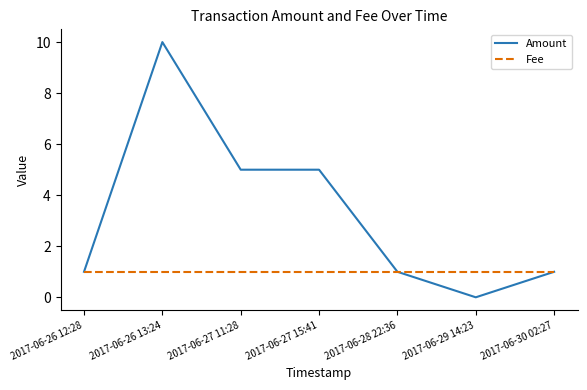

What position from the left is 2017-06-28 22:36?

5